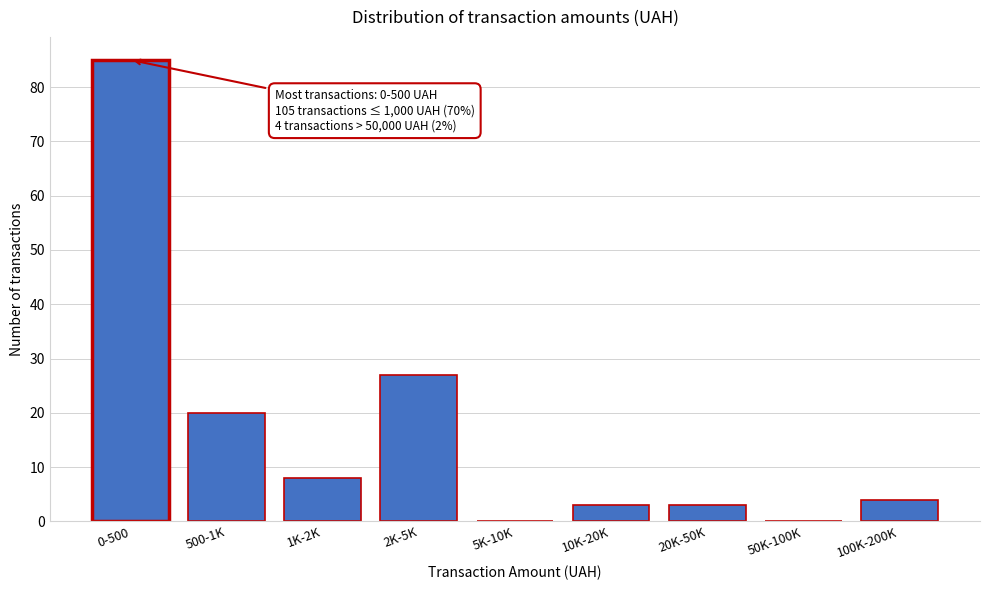

Reading left to right, list all the values displayed in this chart.

0-500=85	500-1K=20	1K-2K=8	2K-5K=27	5K-10K=0	10K-20K=3	20K-50K=3	50K-100K=0	100K-200K=4